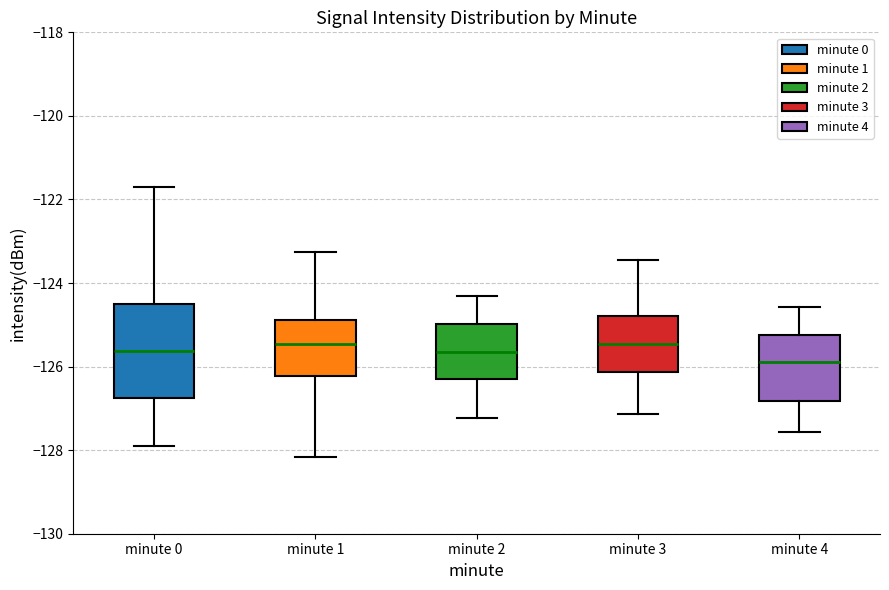

Reading left to right, transcribe this box plot: for each box, give where its median line is, the range the box spans, and where its two whiskers end, as read against the y-axis. The values are not printed on the chart, so give them approximately, as read against the axis.

minute 0: median -125.6, box -126.8 to -124.4, whiskers -128.0 to -121.6
minute 1: median -125.4, box -126.2 to -124.8, whiskers -128.2 to -123.2
minute 2: median -125.6, box -126.2 to -125.0, whiskers -127.2 to -124.4
minute 3: median -125.4, box -126.2 to -124.8, whiskers -127.2 to -123.4
minute 4: median -126.0, box -126.8 to -125.2, whiskers -127.6 to -124.6